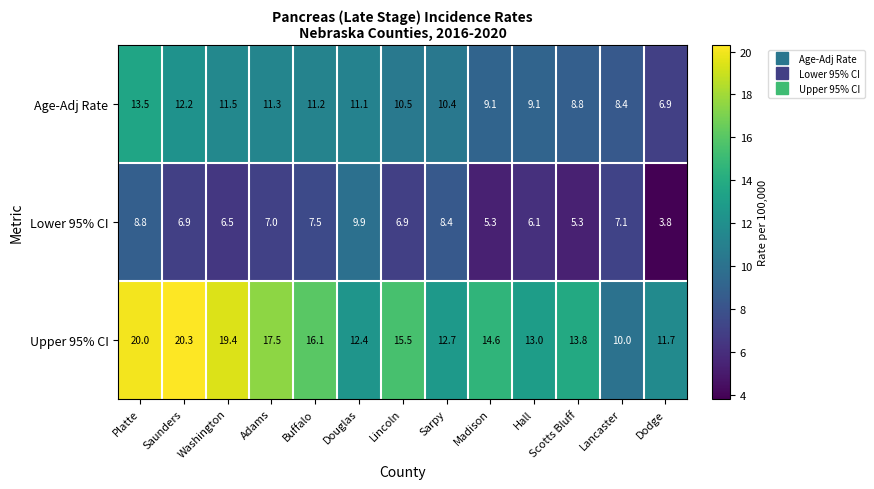

Rank the series at Washington from highest to lowest value.

Upper 95% CI, Age-Adj Rate, Lower 95% CI